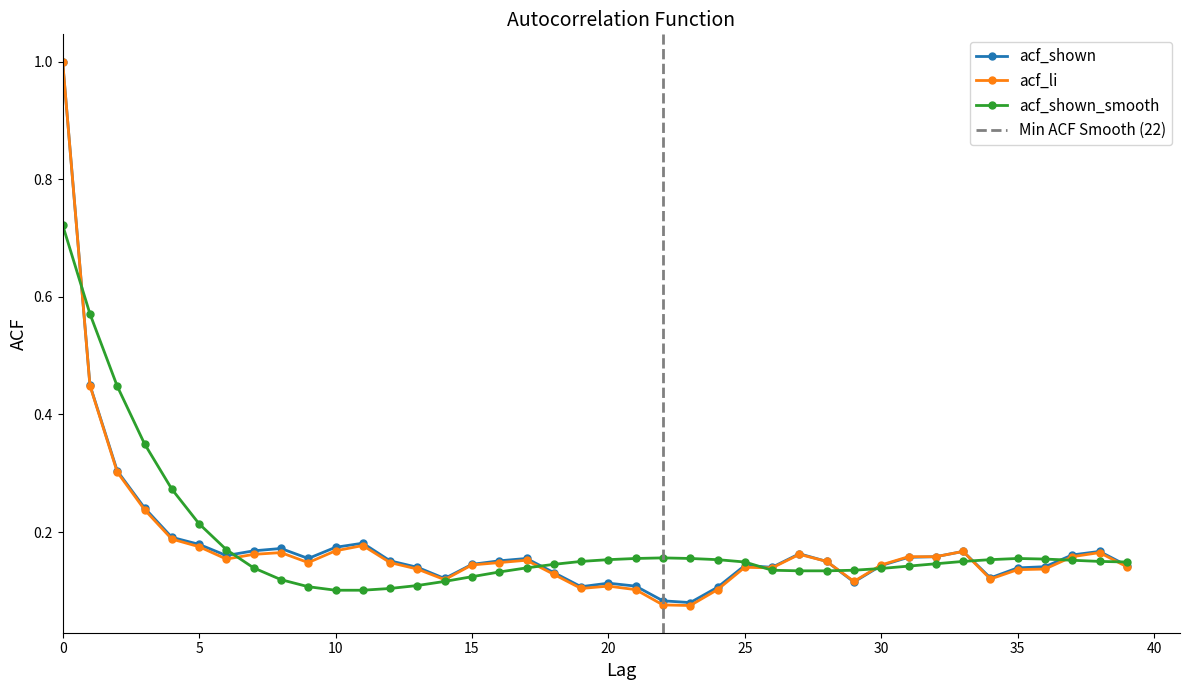

What is the sum of all acf_shown values?

7.2